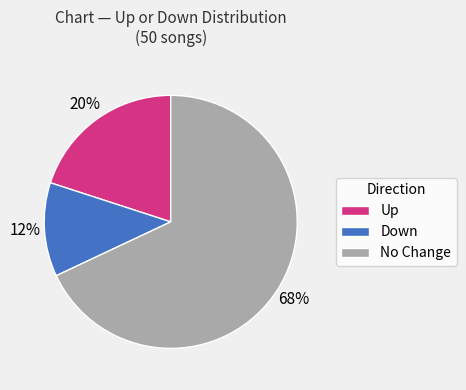

Rank the categories by value from highest to lowest.

No Change, Up, Down